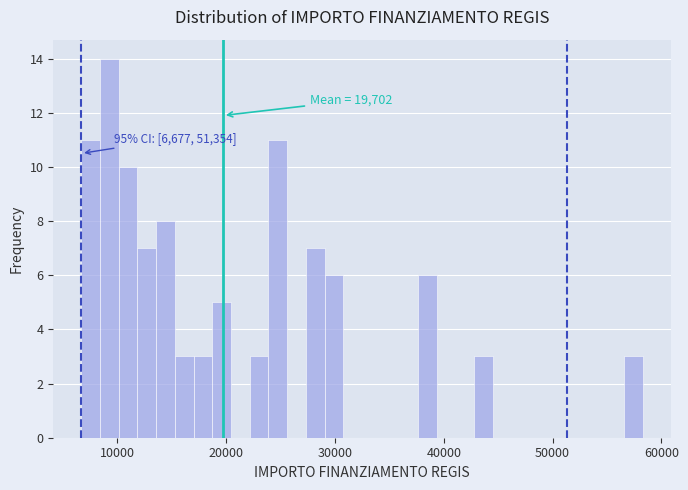

Read against the x-axis, roughly where is the centre of the tallest bar?

9000